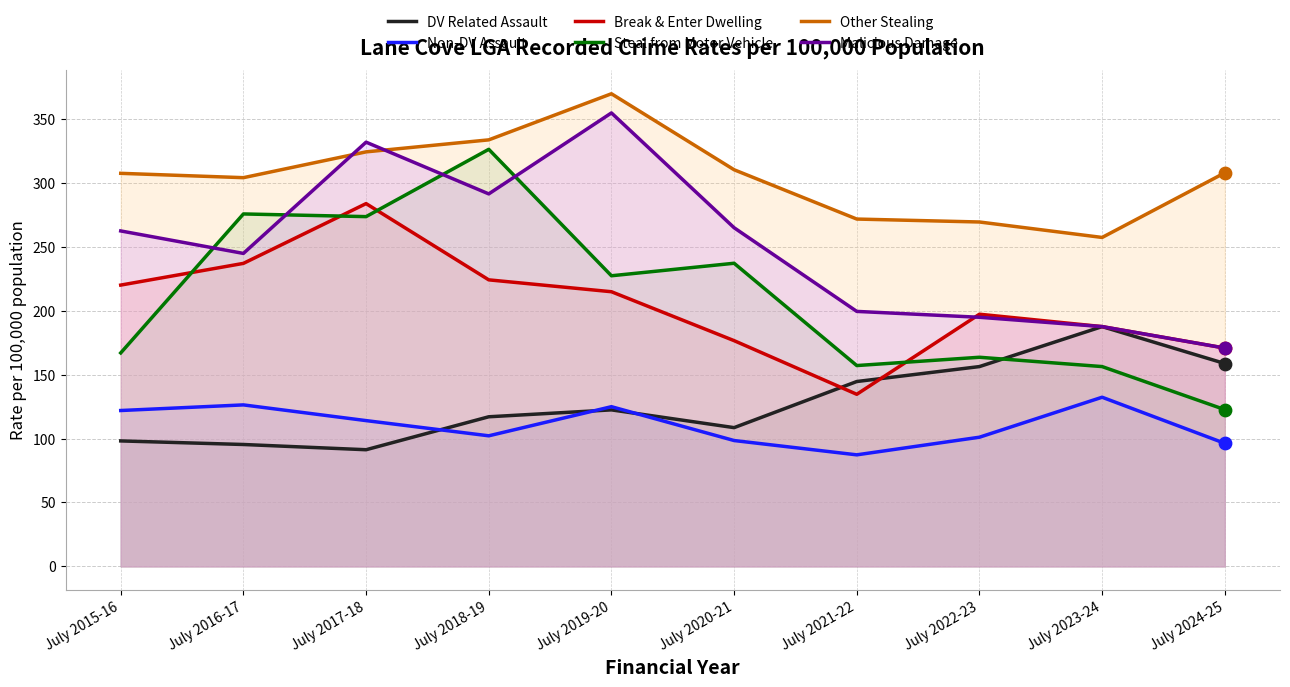

Is the value of DV Related Assault at July 2021-22 greater than the value of Steal from Motor Vehicle at July 2019-20?

No